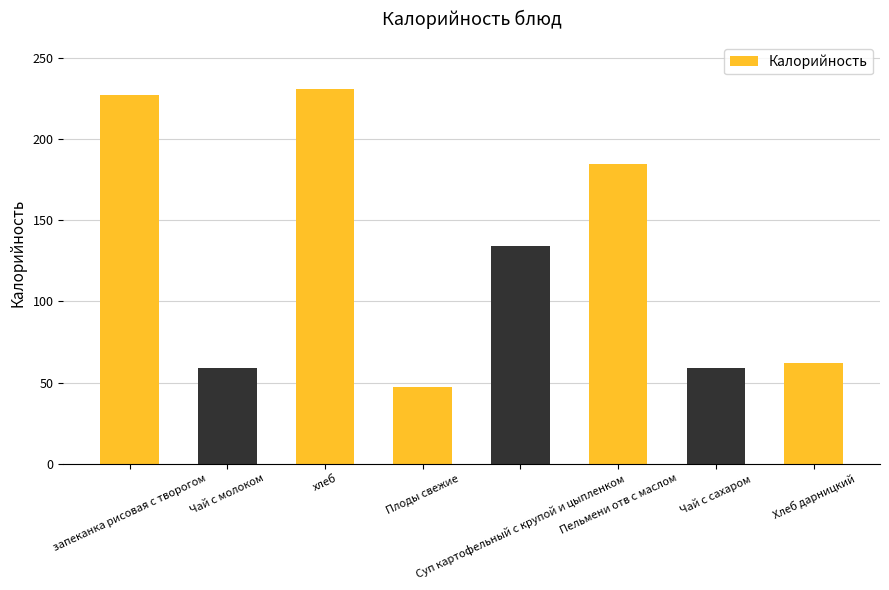

The chart shows a value of 115 at запеканка рисовая с творогом. True or false?

False